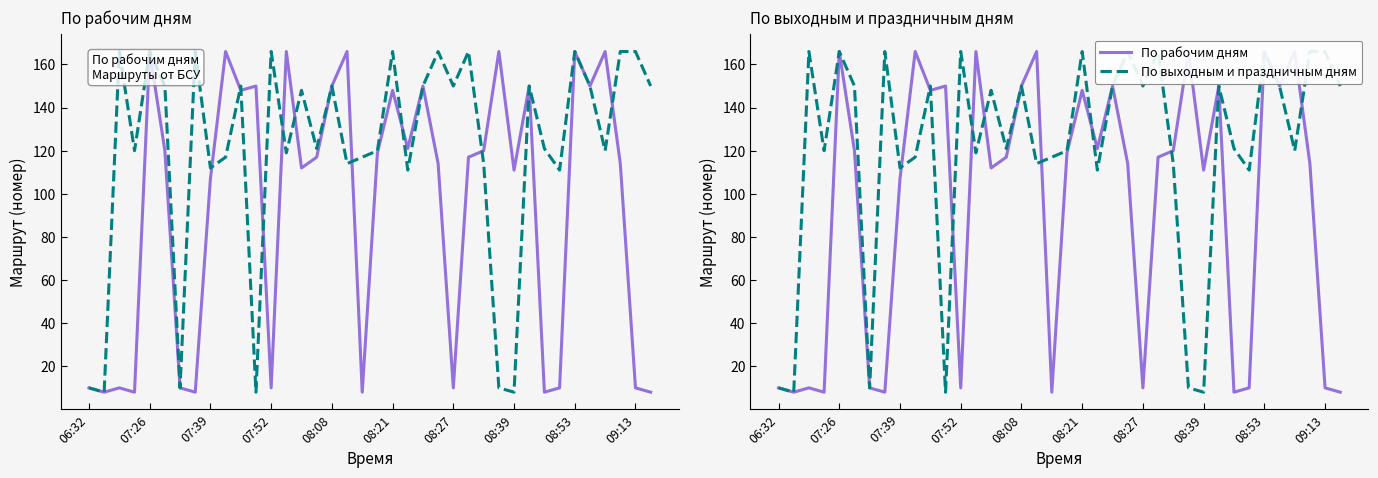

What is the spread (max minus min) of values at 09:13?

156